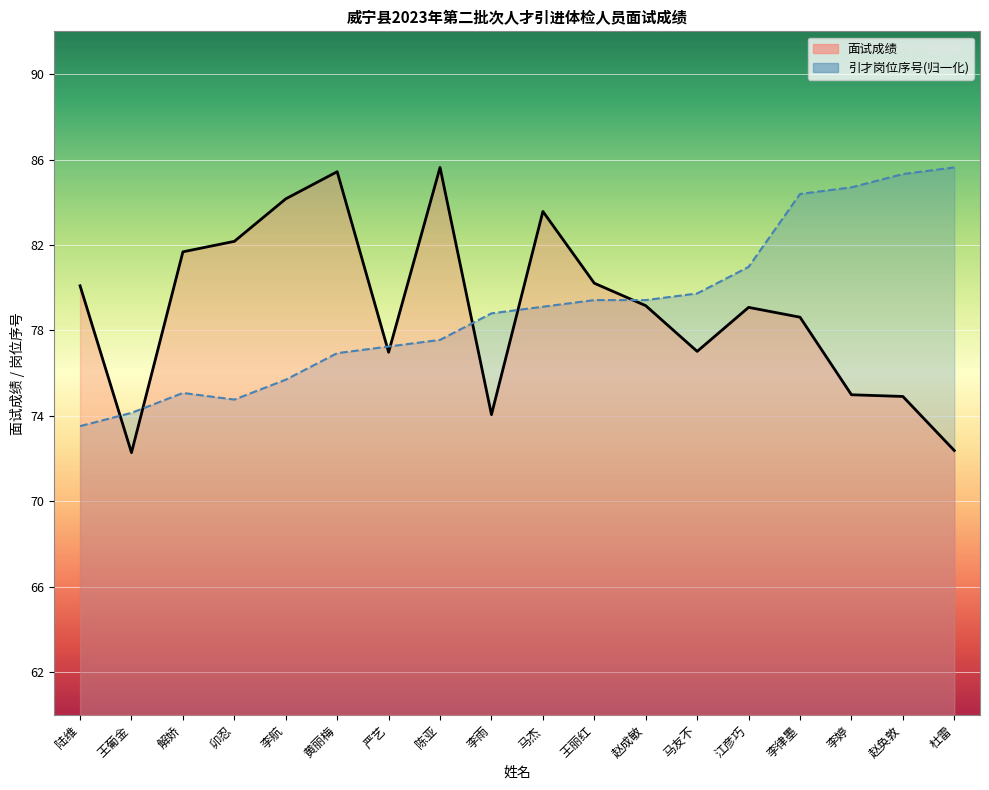

Count the number of categories in the chart.

18